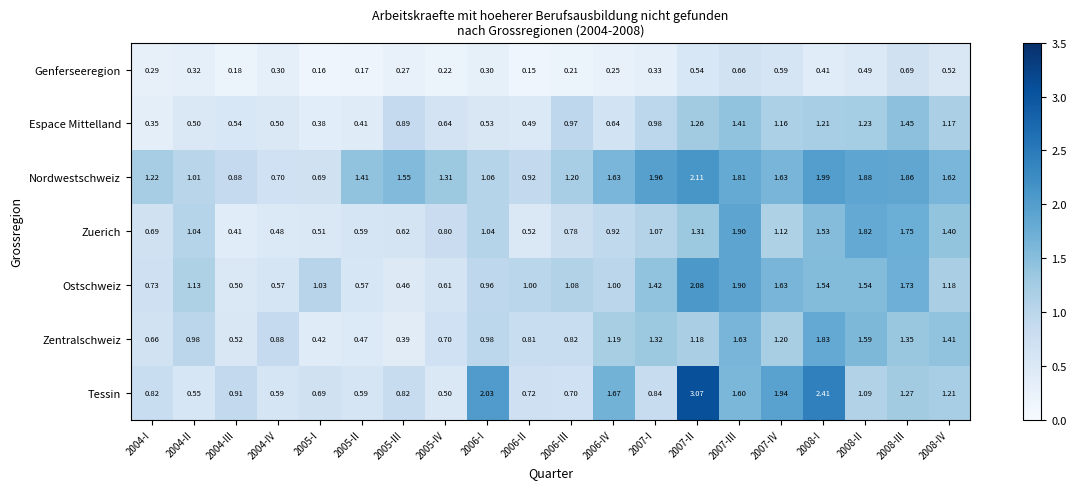

Rank the series by their maximum value, from lowest to highest.

Genferseeregion, Espace Mittelland, Zentralschweiz, Zuerich, Ostschweiz, Nordwestschweiz, Tessin